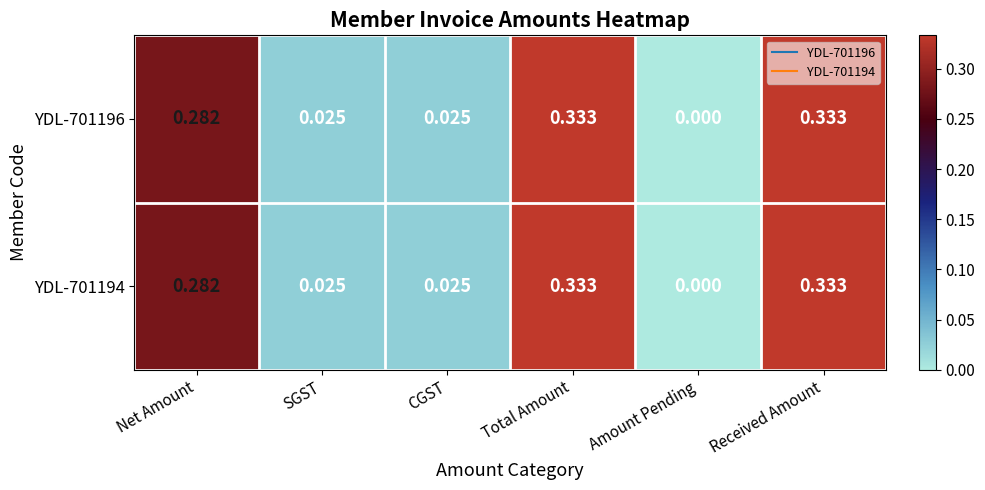

Which category has the lowest value across all series?

Amount Pending